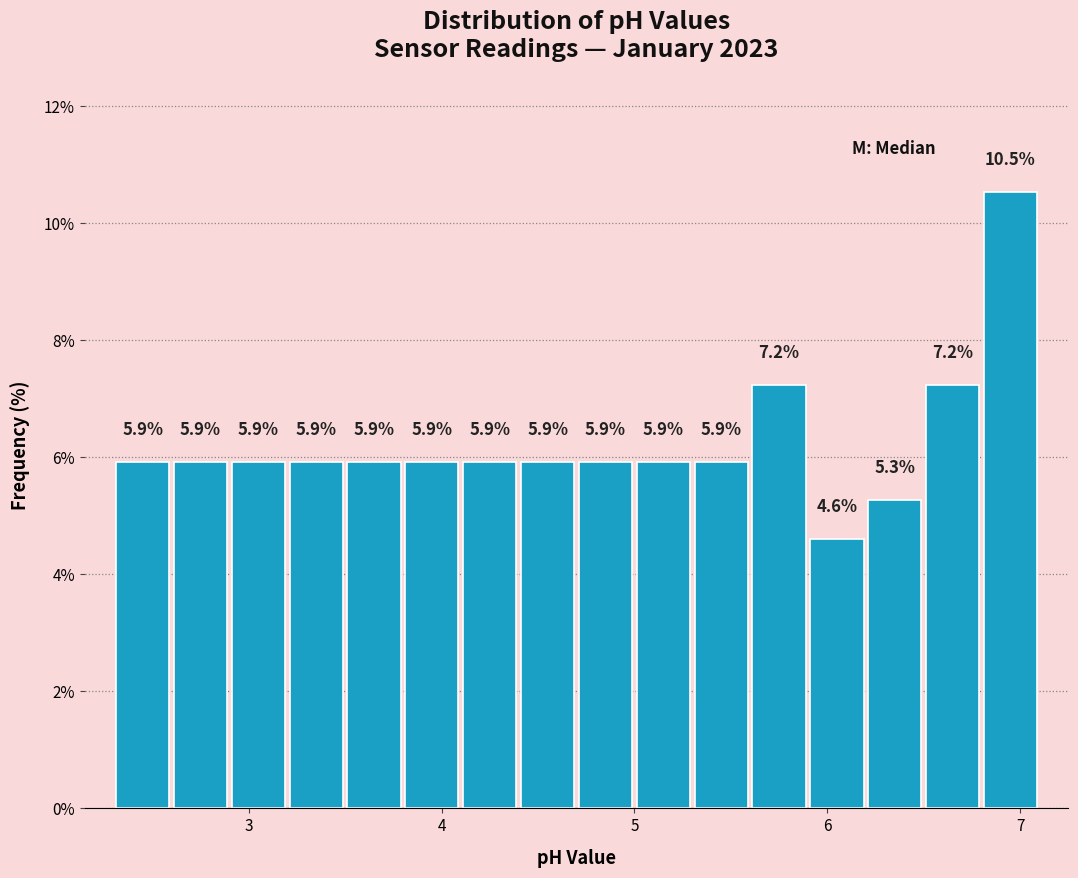

Around what value on the x-axis is the tallest bar? Give the approximate position of its centre, as read against the axis.

7.0